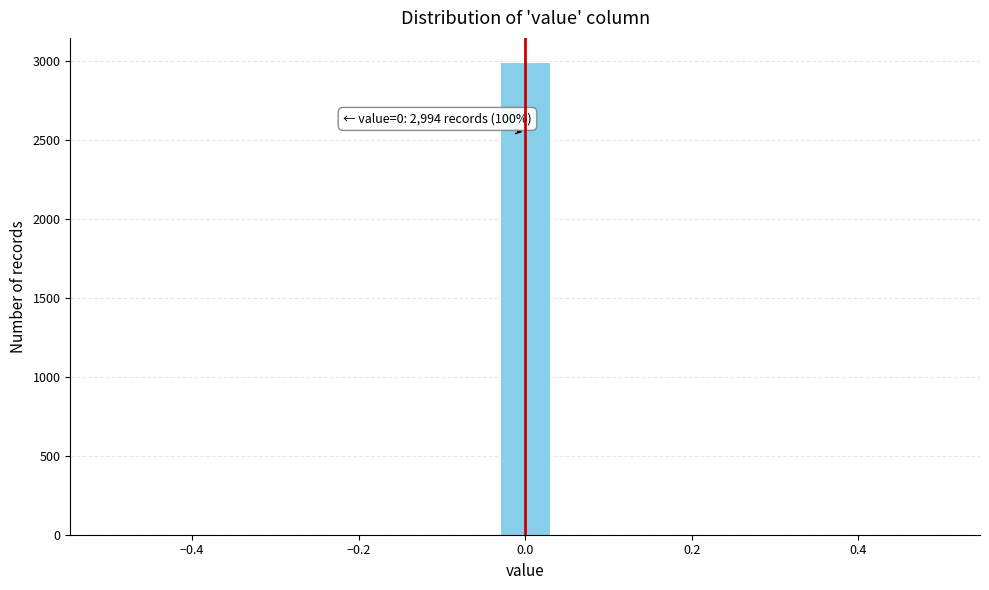

Read against the x-axis, roughly where is the centre of the tallest bar?

0.00